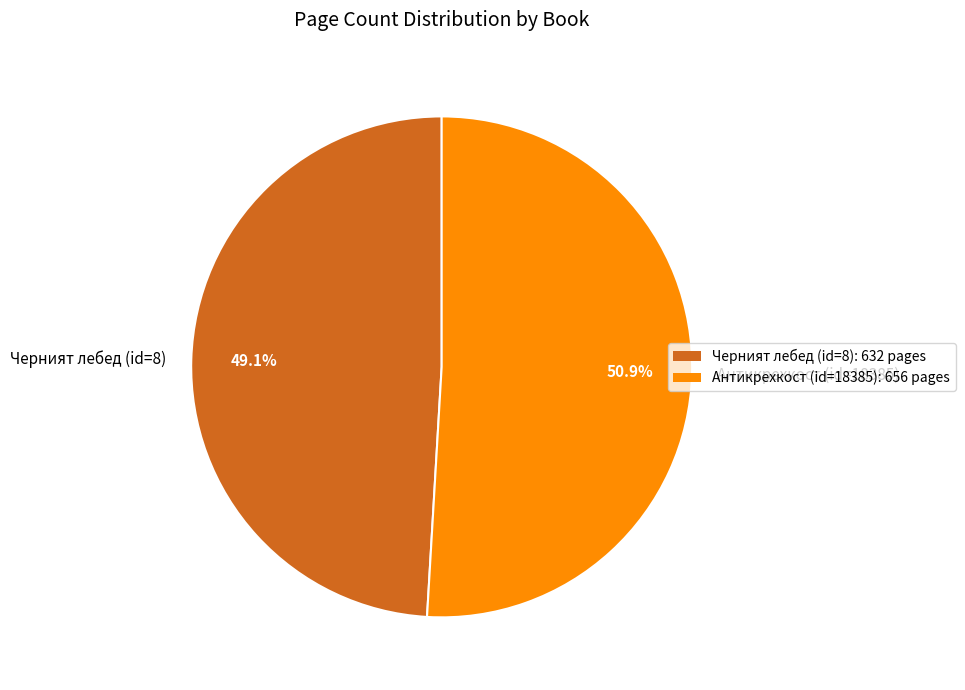

True or false: Черният лебед (id=8) accounts for 40% of the total.

False